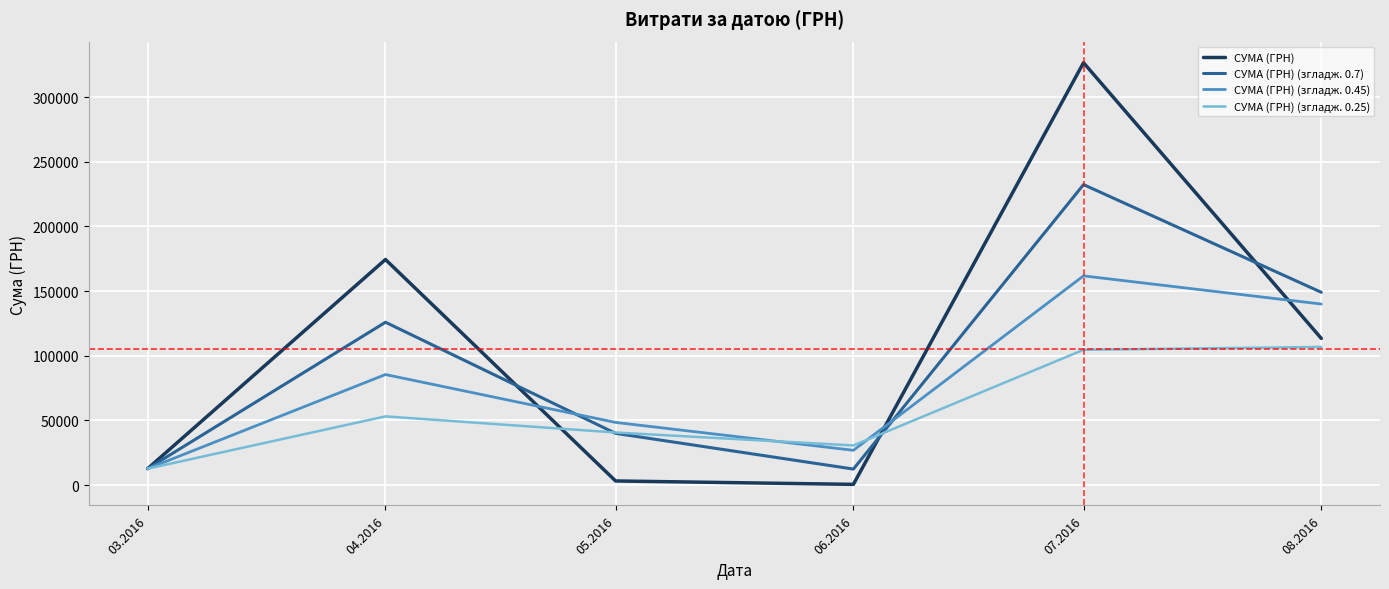

Is the value of СУМА (ГРН) at 07.2016 greater than the value of СУМА (ГРН) (згладж. 0.7) at 06.2016?

Yes